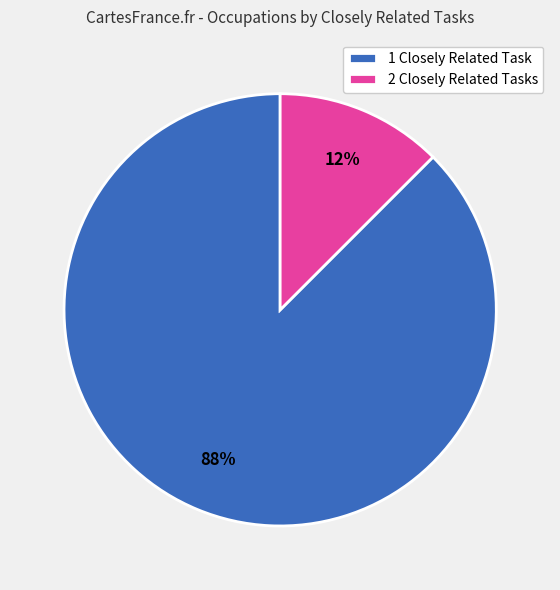

Which has a higher value, 2 Closely Related Tasks or 1 Closely Related Task?

1 Closely Related Task